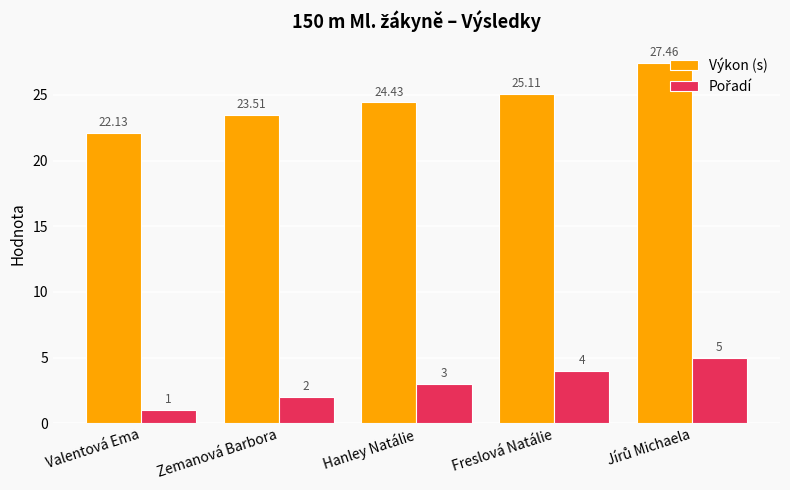

Is it true that Výkon (s) equals 35.1 at Freslová Natálie?

False